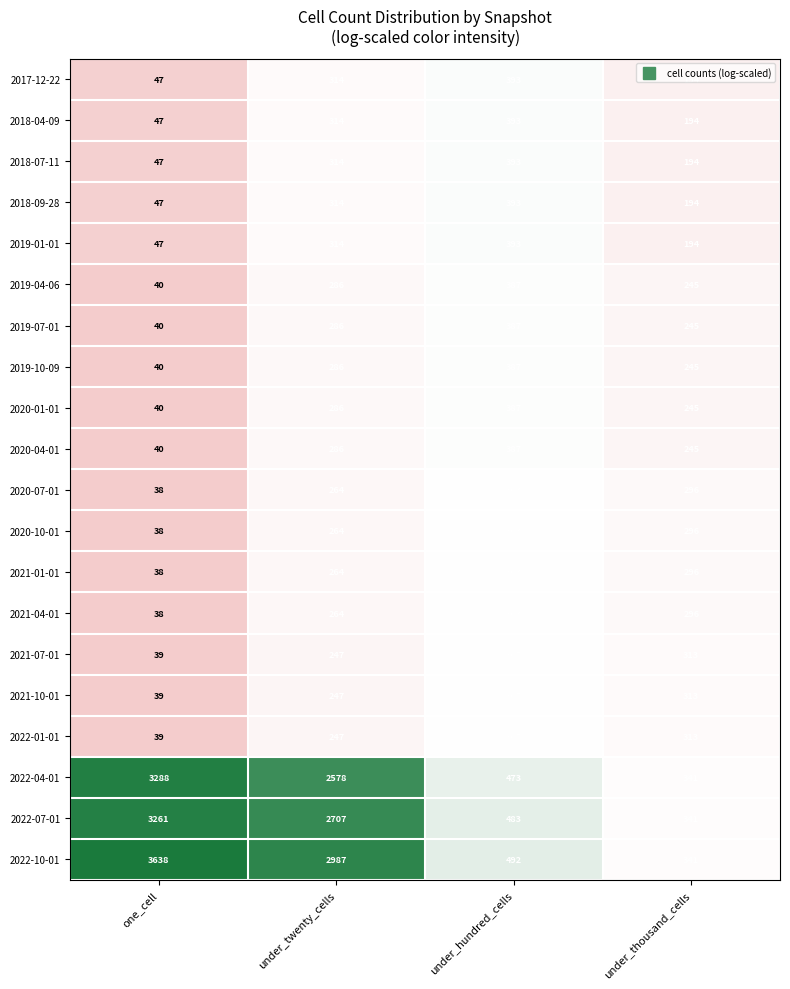

At which category is the sum across all series the highest?

under_twenty_cells